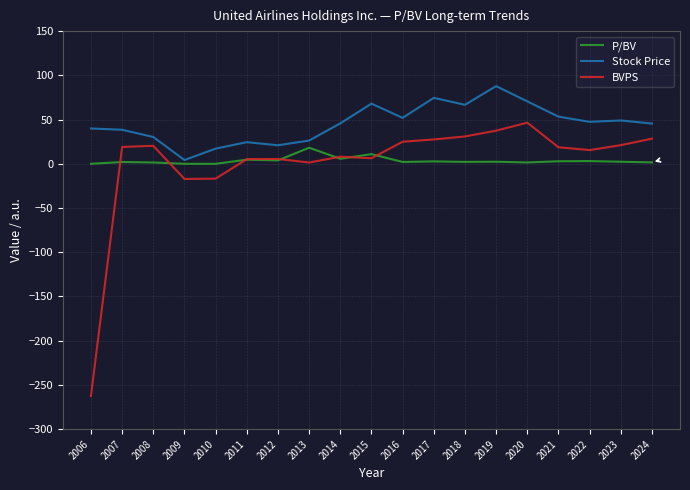

How many lines are shown in the chart?

3